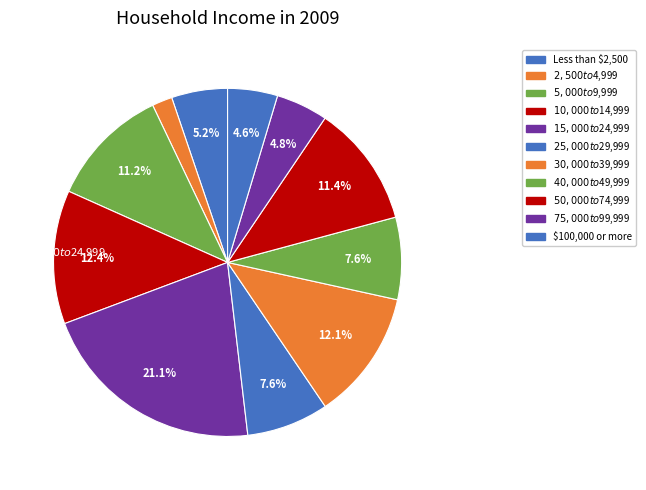

To the nearest percent, what is the combined percentage of $5,000 to $9,999 and $75,000 to $99,999?

16%